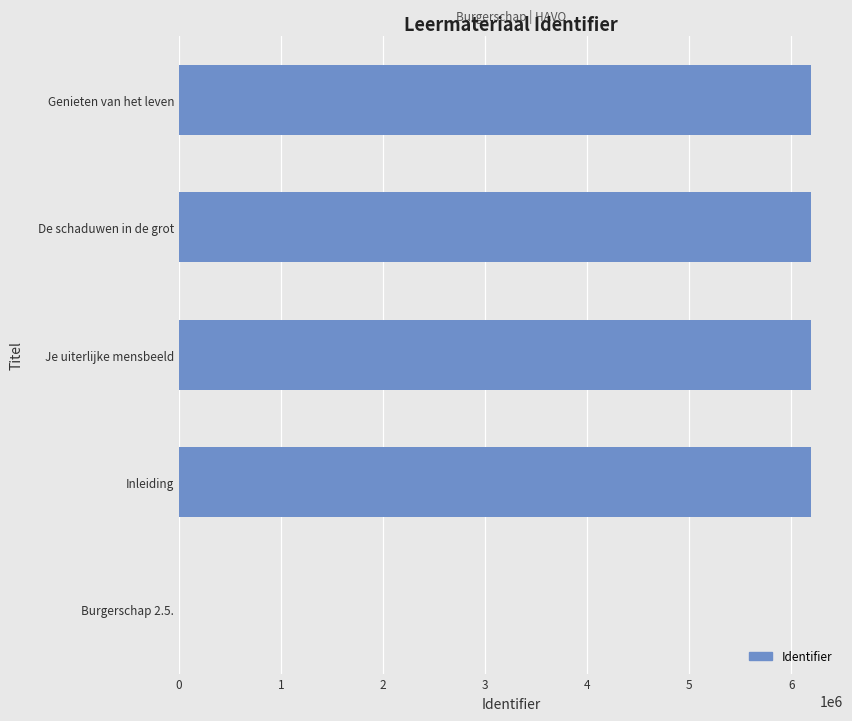

Where is the data nearest to the value 3097392?

Inleiding